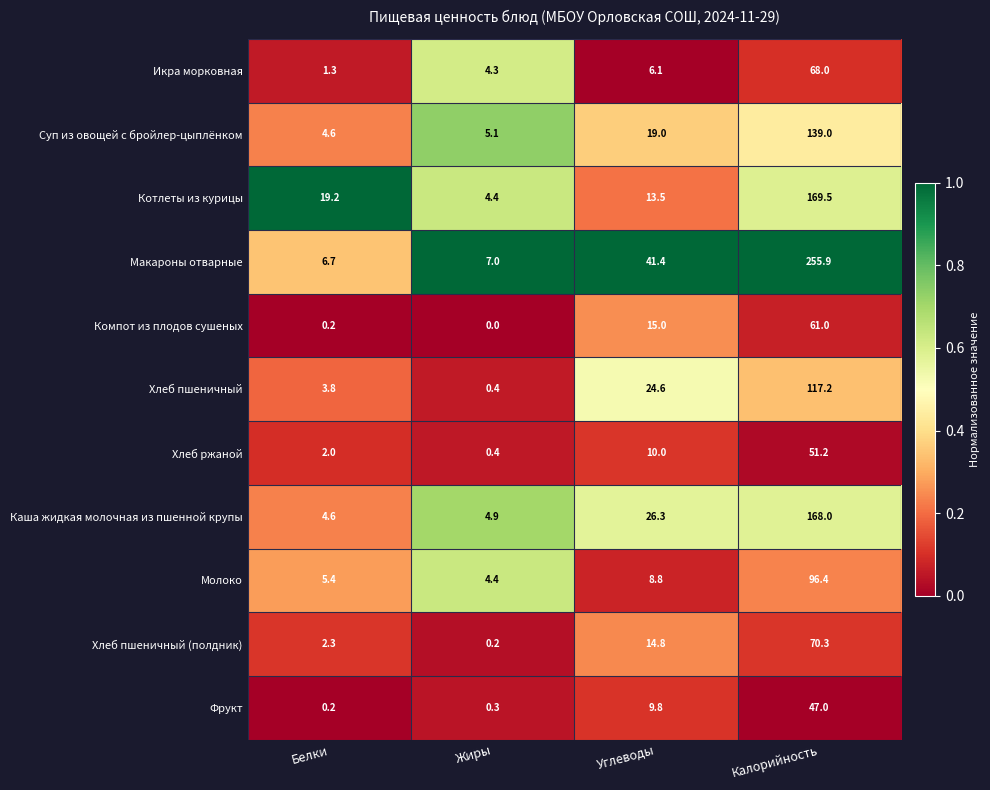

At which label does Суп из овощей с бройлер-цыплёнком reach its minimum?

Белки